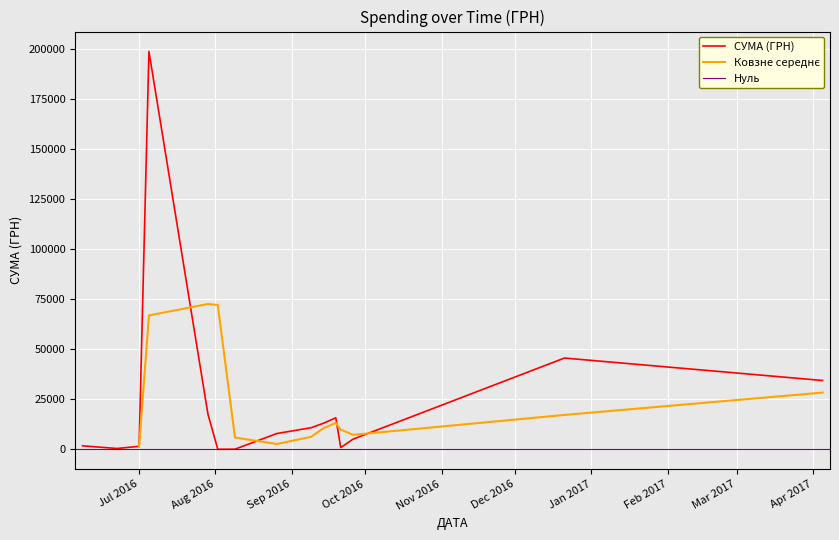

What is the minimum value shown in the chart?

31.6